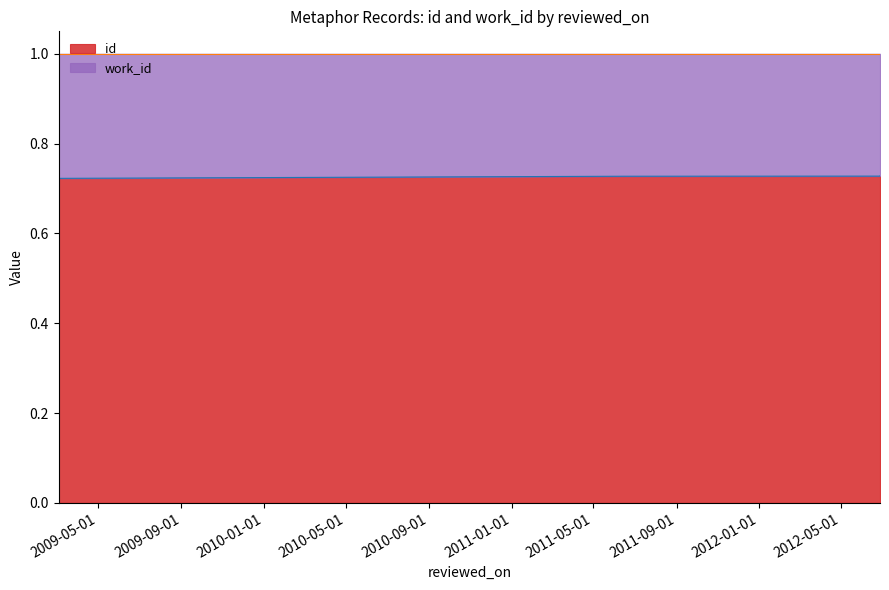

What is the value of the 5th point from the left?

0.7